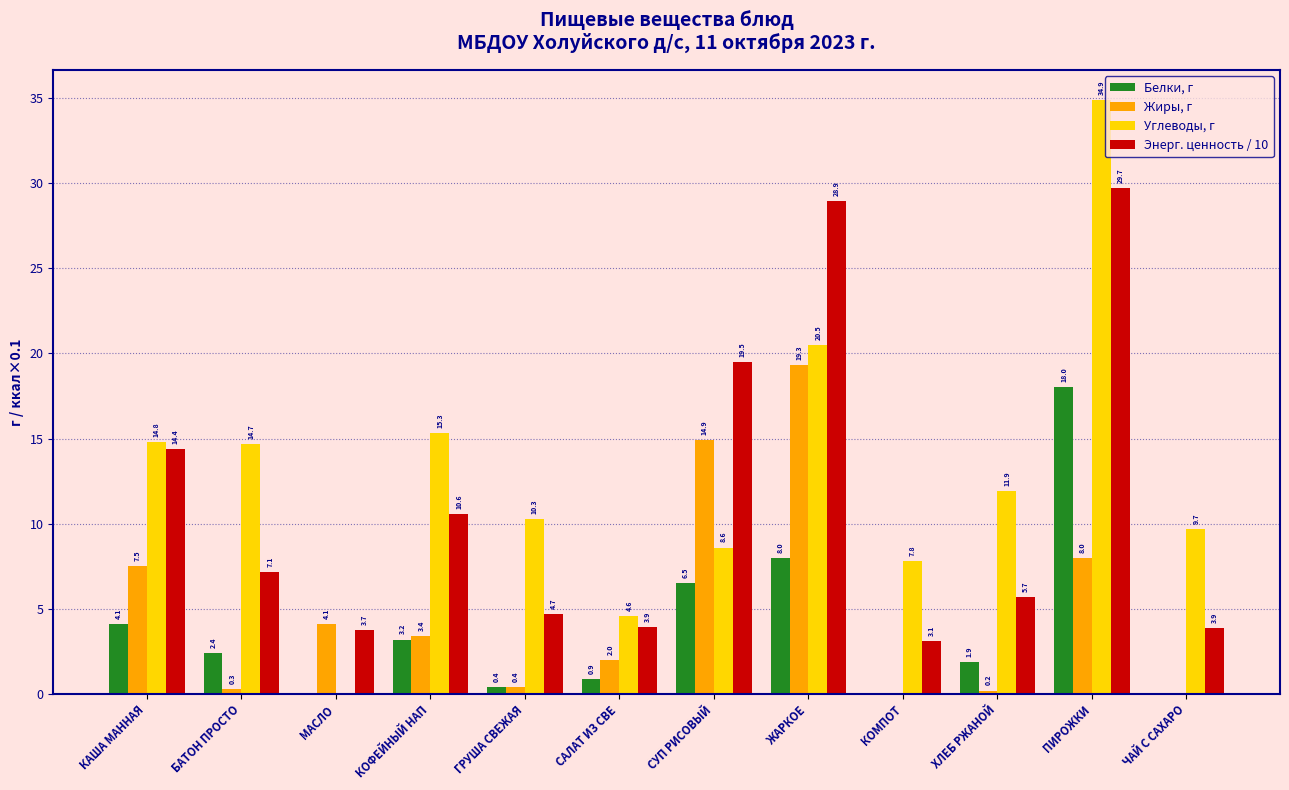

Reading right to left, transcribe all the data shown in this chart.

Белки, г: ЧАЙ С САХАРО=0.0	ПИРОЖКИ=18.0	ХЛЕБ РЖАНОЙ=1.9	КОМПОТ=0.0	ЖАРКОЕ=8.0	СУП РИСОВЫЙ=6.5	САЛАТ ИЗ СВЕ=0.9	ГРУША СВЕЖАЯ=0.4	КОФЕЙНЫЙ НАП=3.2	МАСЛО=0.0	БАТОН ПРОСТО=2.4	КАША МАННАЯ=4.1
Жиры, г: ЧАЙ С САХАРО=0.0	ПИРОЖКИ=8.0	ХЛЕБ РЖАНОЙ=0.2	КОМПОТ=0.0	ЖАРКОЕ=19.3	СУП РИСОВЫЙ=14.9	САЛАТ ИЗ СВЕ=2.0	ГРУША СВЕЖАЯ=0.4	КОФЕЙНЫЙ НАП=3.4	МАСЛО=4.1	БАТОН ПРОСТО=0.3	КАША МАННАЯ=7.5
Углеводы, г: ЧАЙ С САХАРО=9.7	ПИРОЖКИ=34.9	ХЛЕБ РЖАНОЙ=11.9	КОМПОТ=7.8	ЖАРКОЕ=20.5	СУП РИСОВЫЙ=8.6	САЛАТ ИЗ СВЕ=4.6	ГРУША СВЕЖАЯ=10.3	КОФЕЙНЫЙ НАП=15.3	МАСЛО=0.0	БАТОН ПРОСТО=14.7	КАША МАННАЯ=14.8
Энерг. ценность / 10: ЧАЙ С САХАРО=3.9	ПИРОЖКИ=29.7	ХЛЕБ РЖАНОЙ=5.7	КОМПОТ=3.1	ЖАРКОЕ=28.9	СУП РИСОВЫЙ=19.5	САЛАТ ИЗ СВЕ=3.9	ГРУША СВЕЖАЯ=4.7	КОФЕЙНЫЙ НАП=10.6	МАСЛО=3.7	БАТОН ПРОСТО=7.1	КАША МАННАЯ=14.4